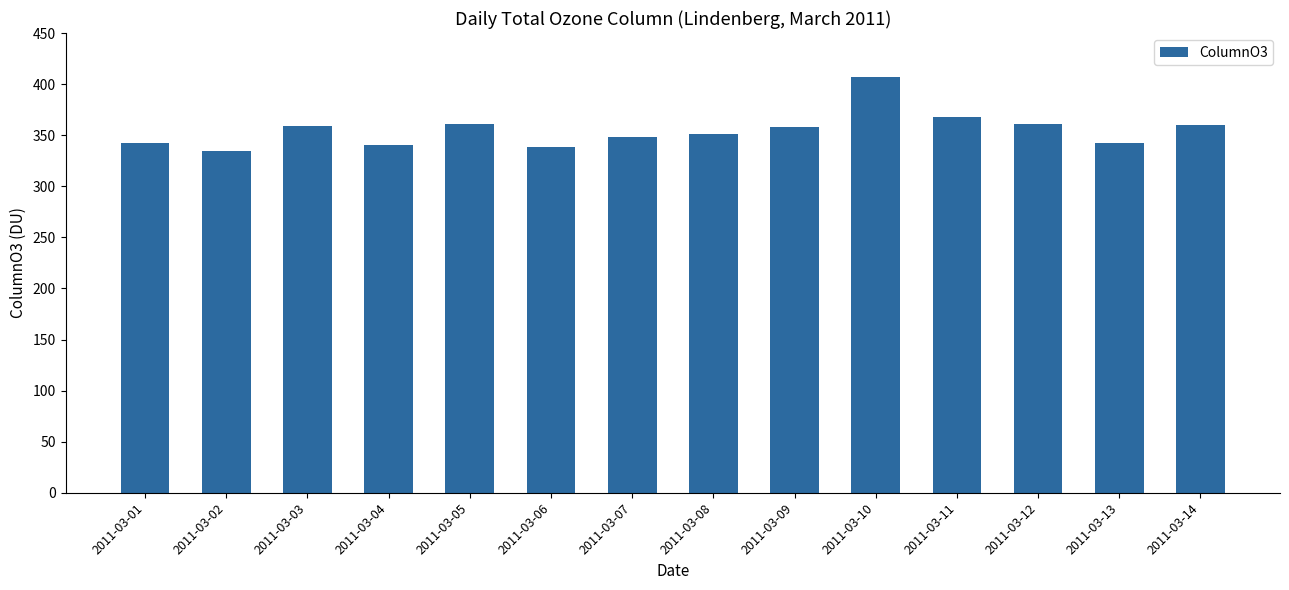

Where does the data first go above 357?

2011-03-03